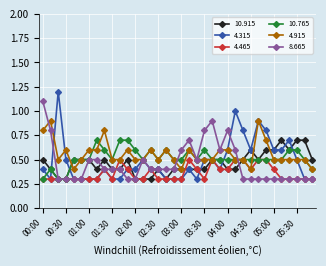

What is the smallest value displayed?

0.3